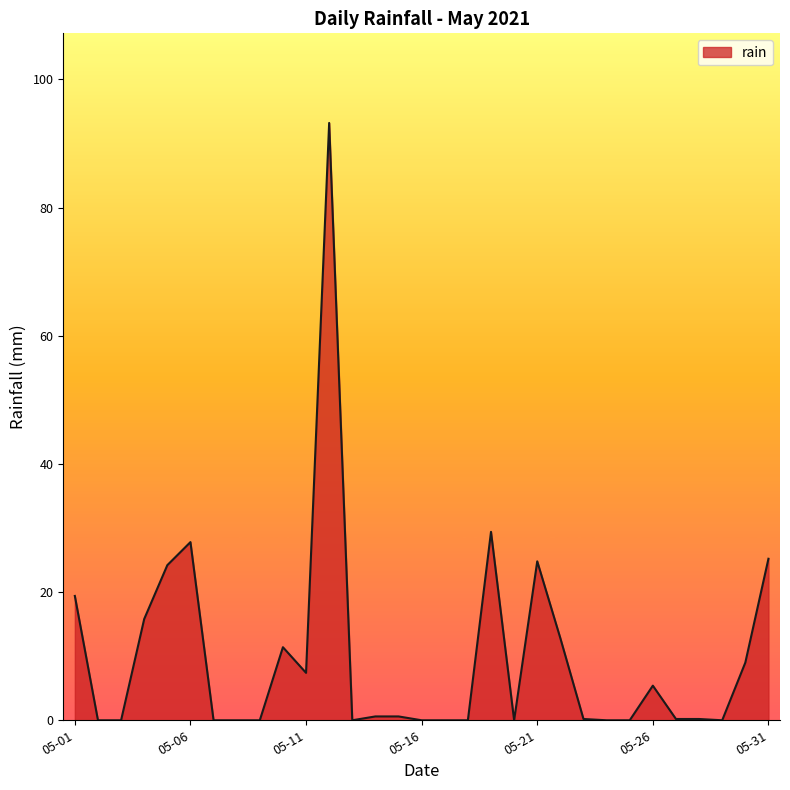

What is the difference between the maximum and minimum values?

93.2